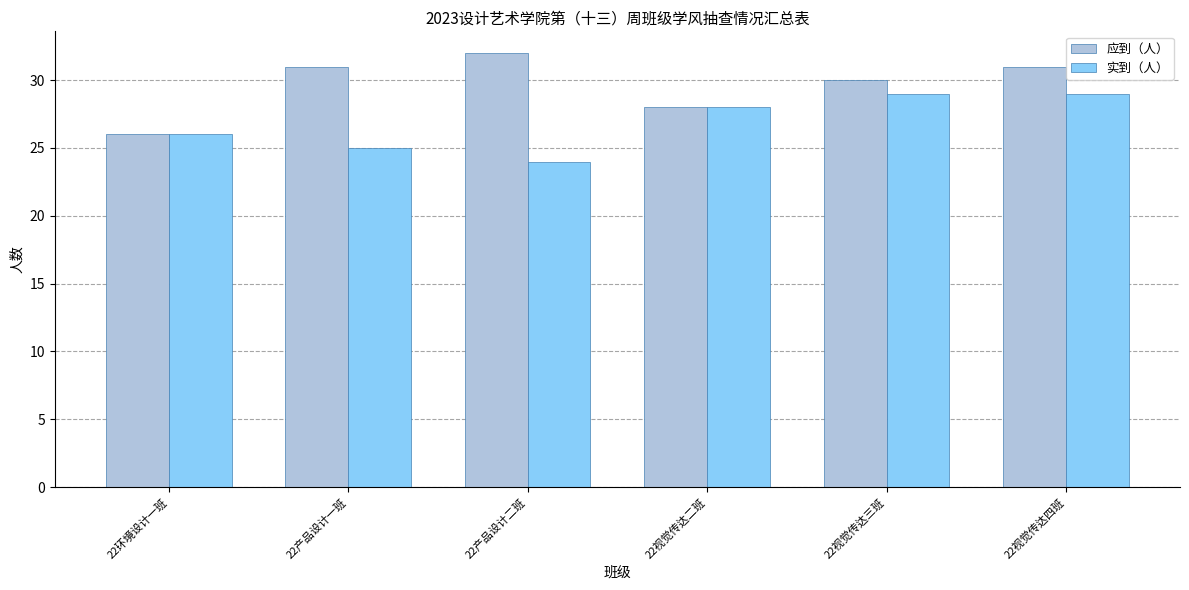

Reading left to right, what are all the values shown in this chart?

应到（人）: 26	31	32	28	30	31
实到（人）: 26	25	24	28	29	29